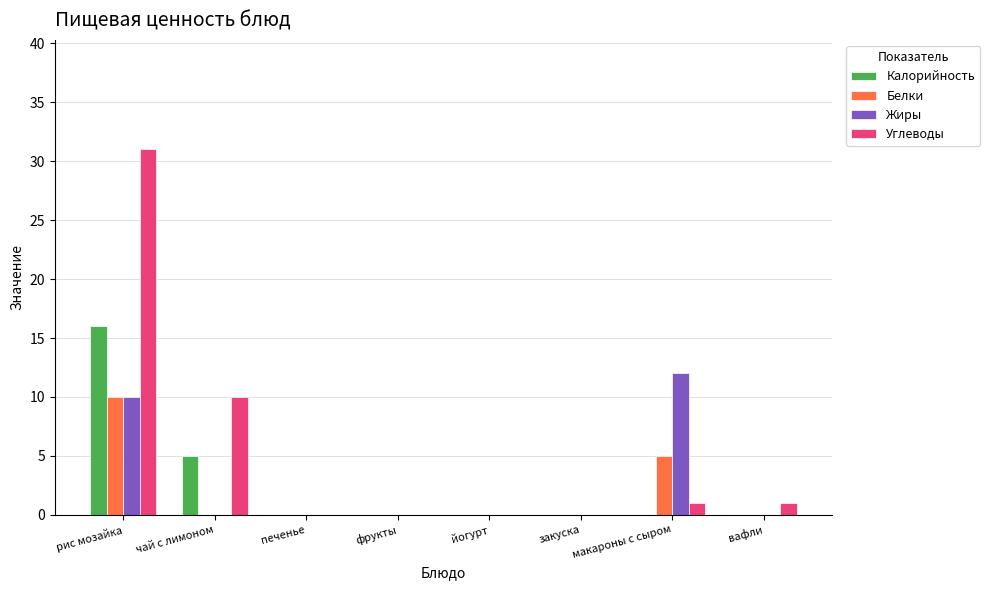

At which category is the sum across all series the highest?

рис мозайка